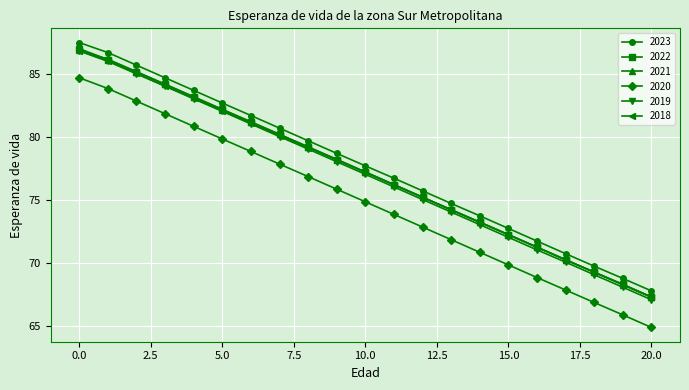

How many data points in 2020 are less than 74?

10